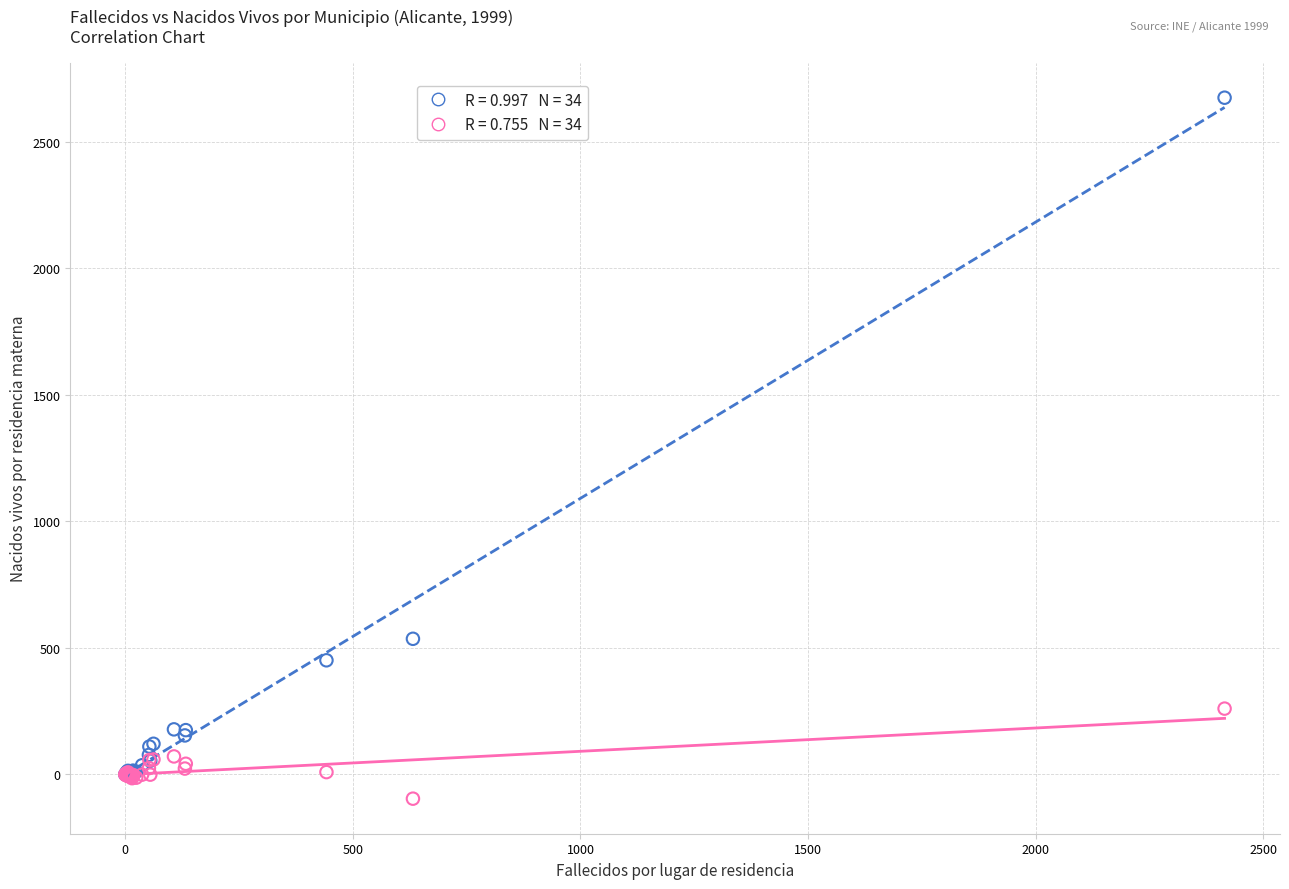

Across all series, what Y value is closest to 1289?

536